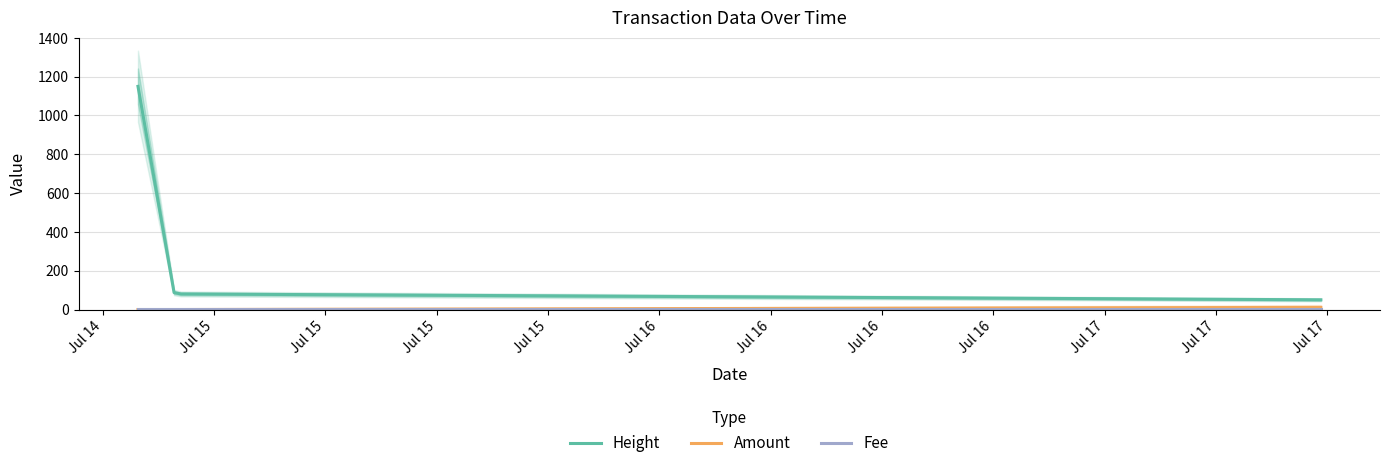

Is it true that Amount equals 0.0 at Jul 15?

True